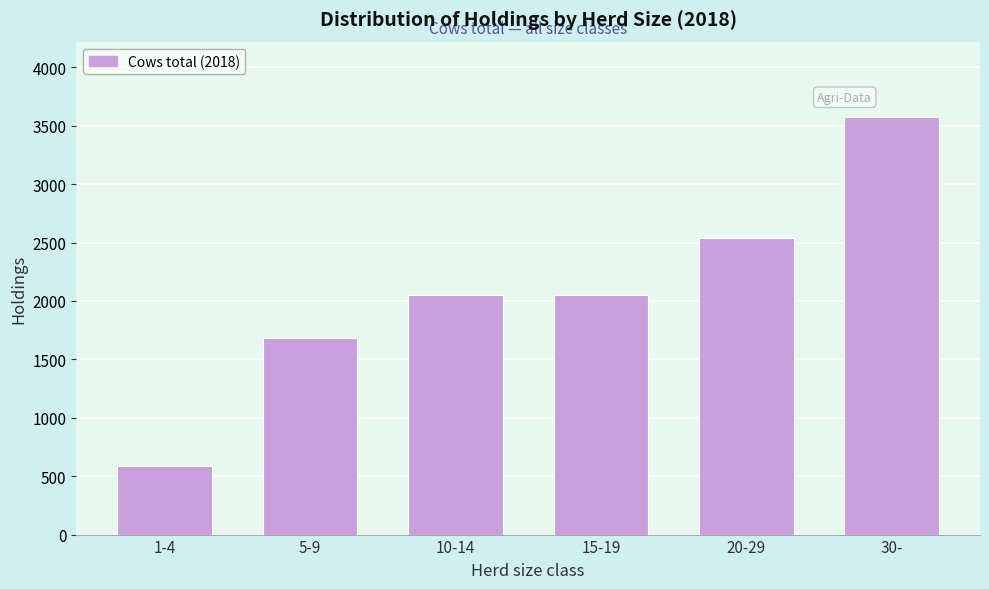

Is it true that the value at 20-29 is 2536?

True